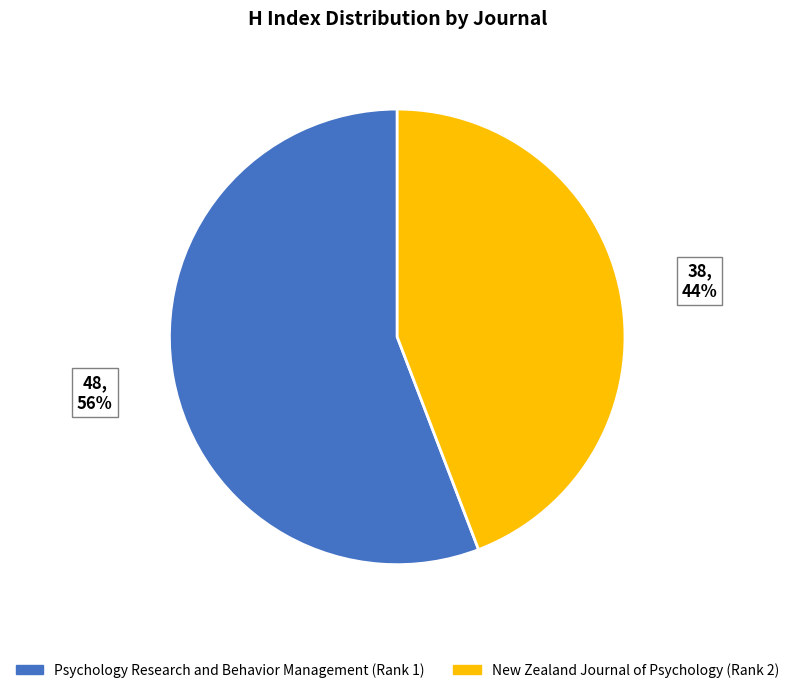

How many slices are in this pie chart?

2